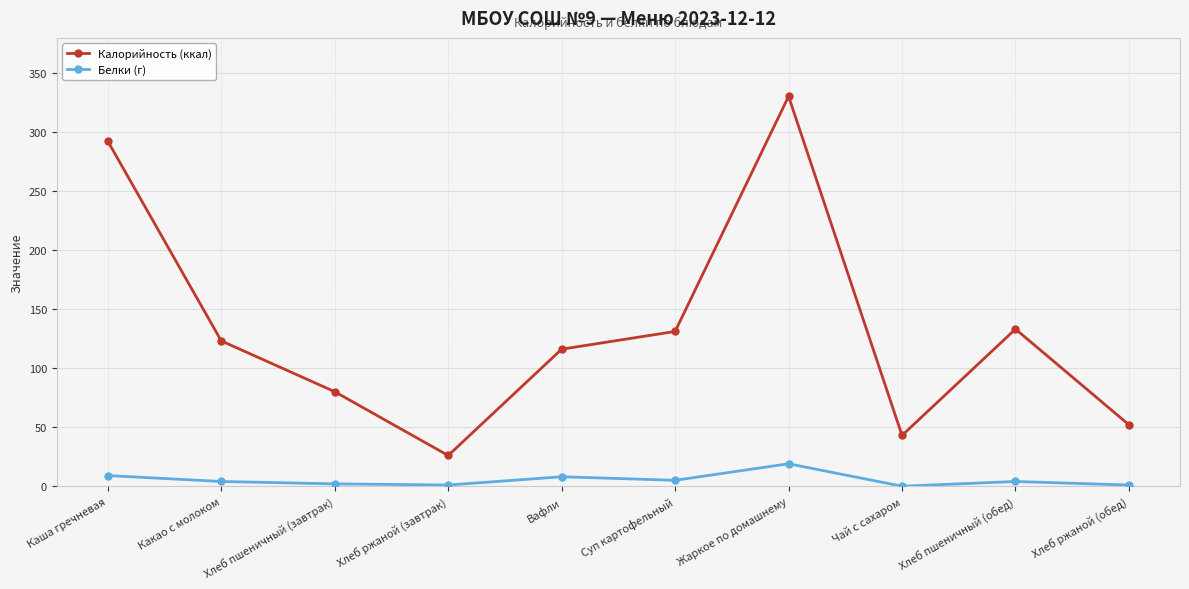

How many distinct data groups are displayed?

2